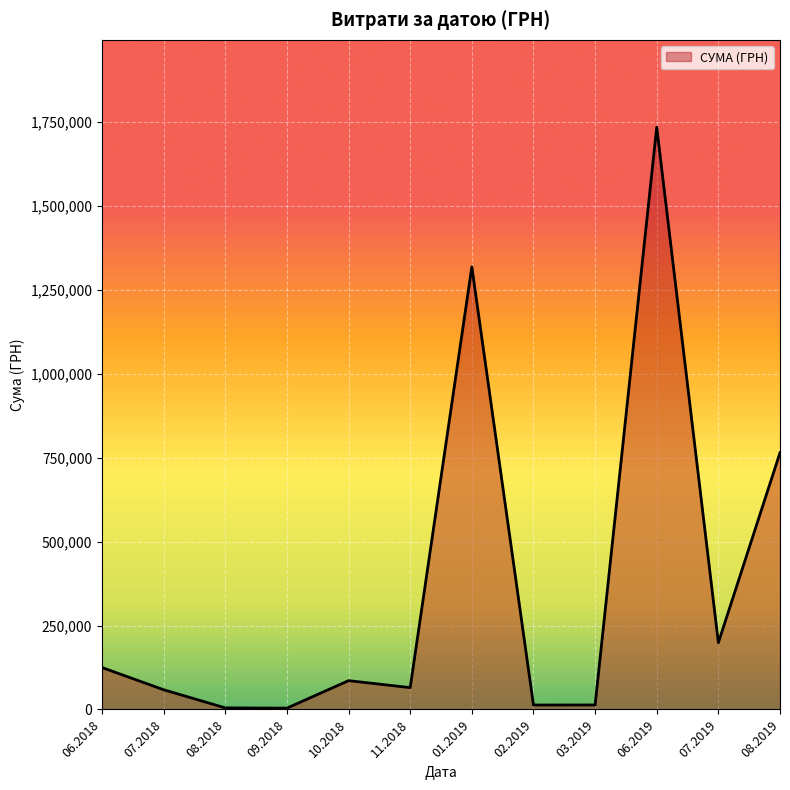

Does the chart display data point markers on the line(s)?

No